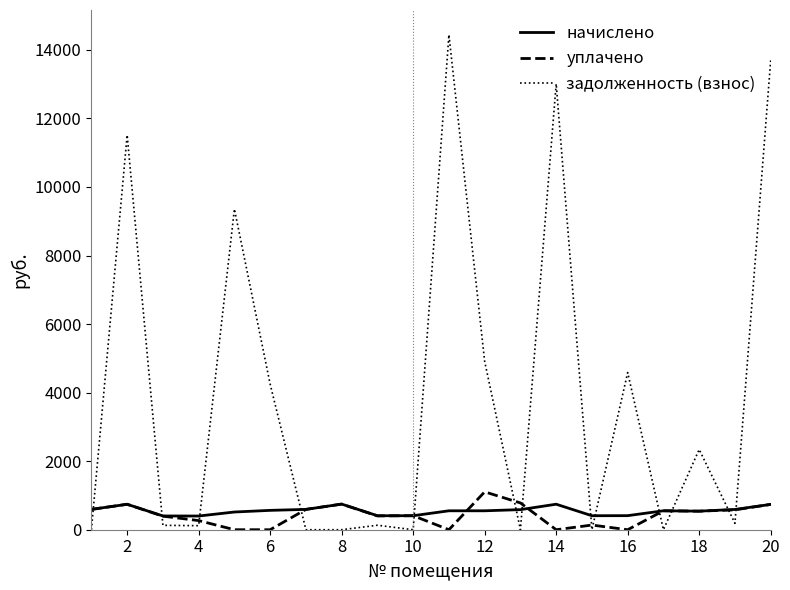

What is the greatest value displayed?

14440.3